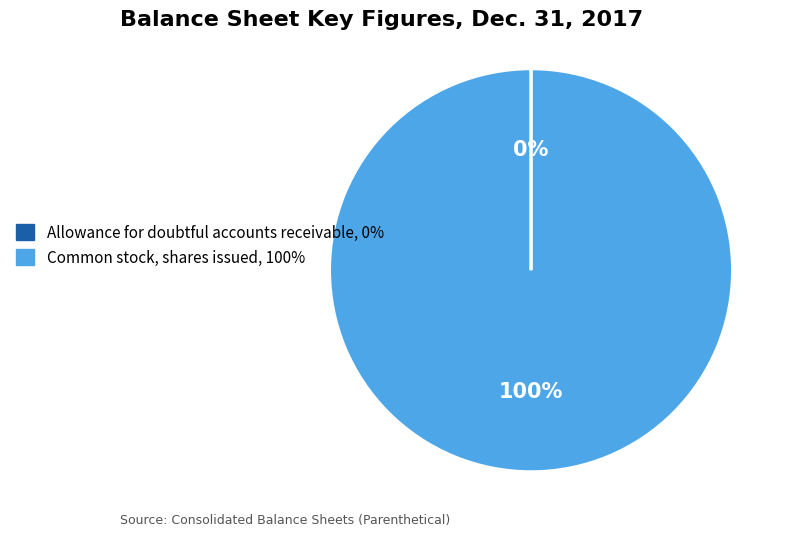

To the nearest percent, what percentage of the pie is Common stock, shares issued?

100%